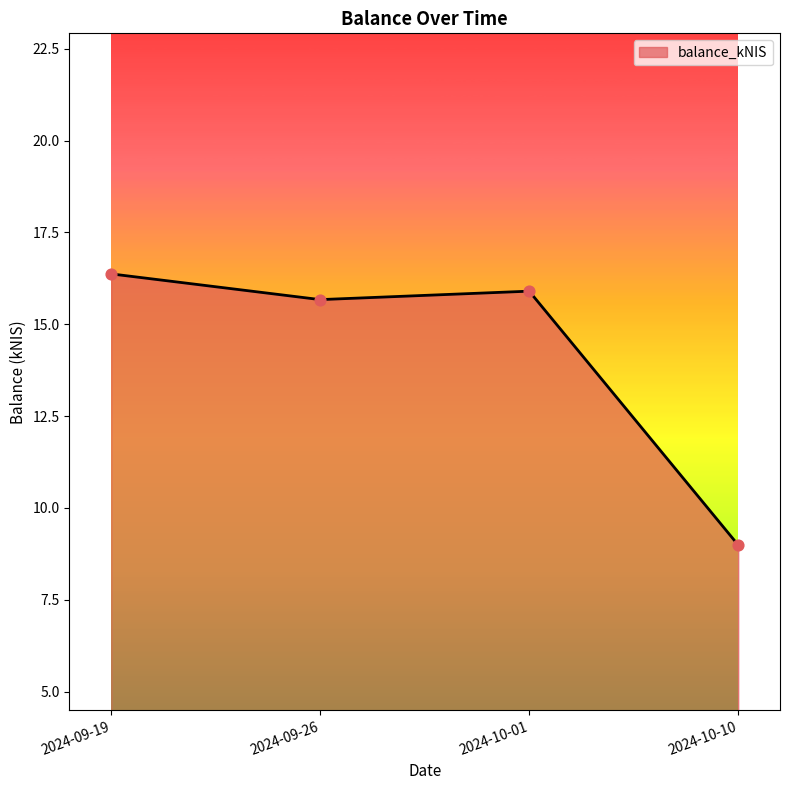

Approximately how many times larger is the value at 2024-10-01 compared to 2024-10-10?

1.8